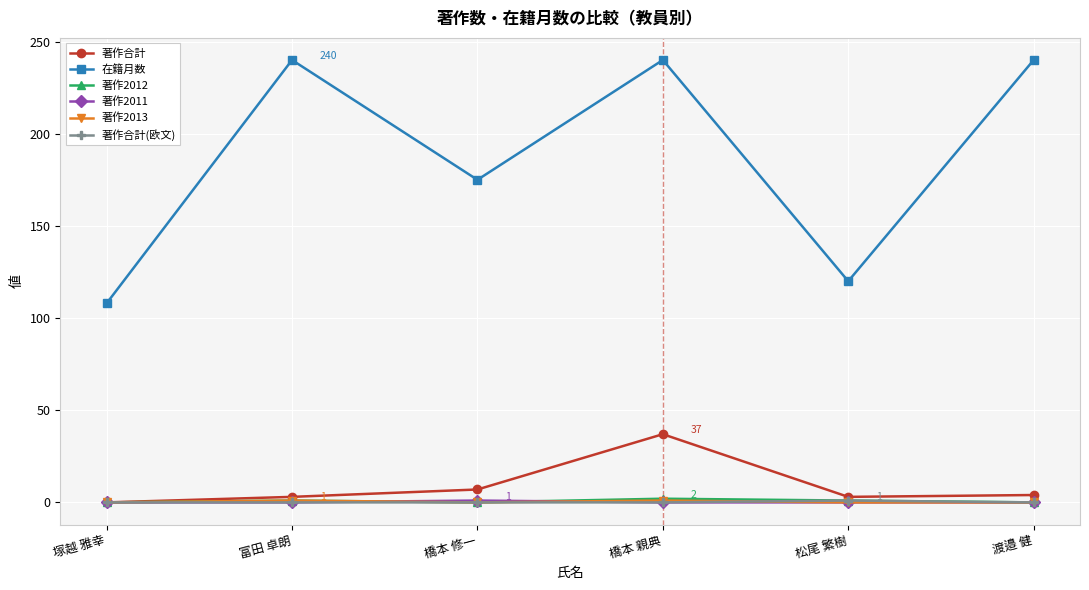

Is the value of 在籍月数 at 橋本 親典 greater than the value of 著作合計 at 渡邉 健?

Yes